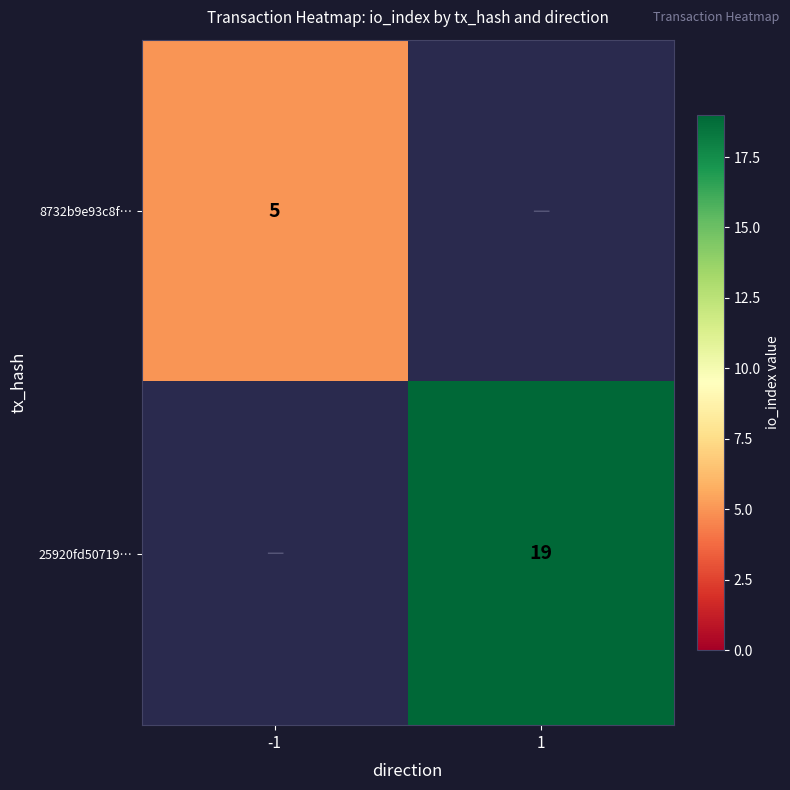

The value of 8732b9e93c8f… at -1 is 5. True or false?

True